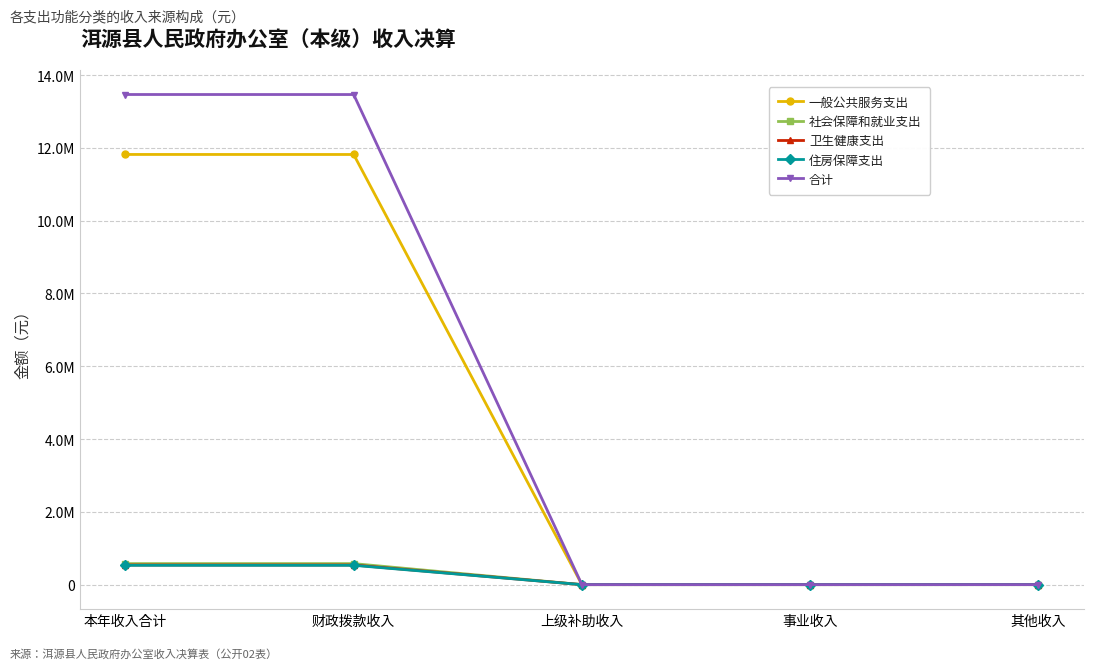

Is this an area chart (filled region under the line)?

No